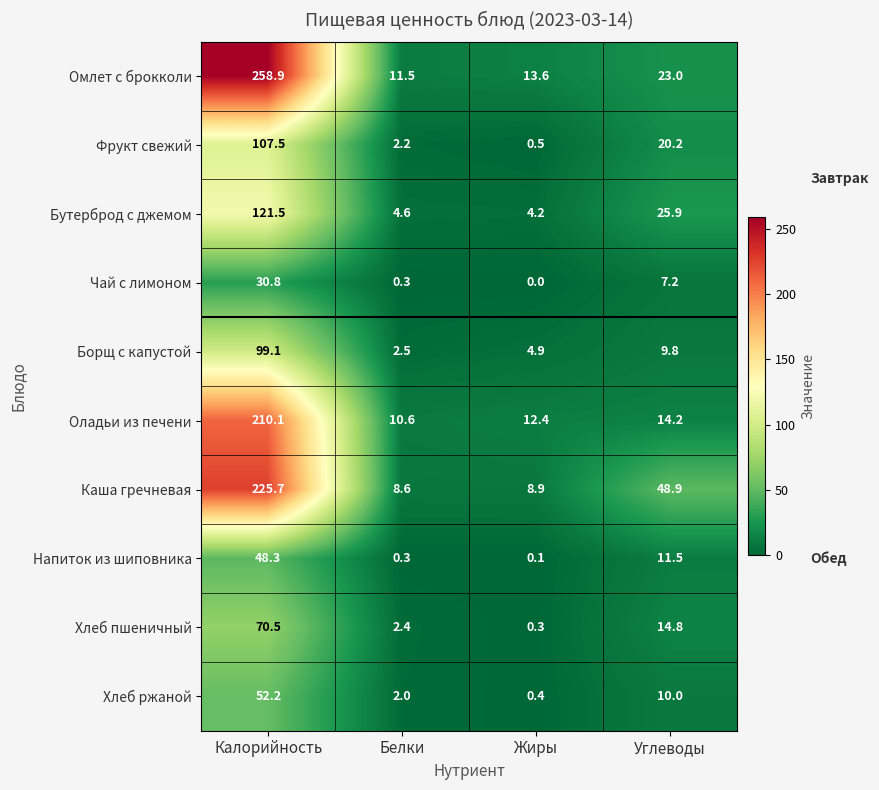

Which series changed the most between Белки and Углеводы?

Каша гречневая